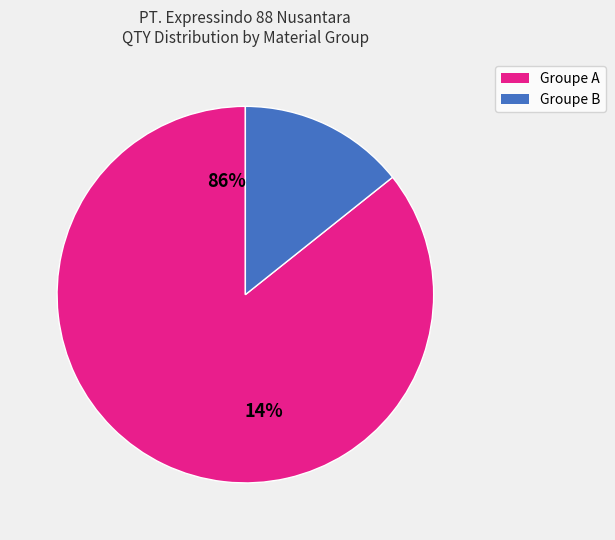

Is it true that QW-781XT is 0% of the pie?

True